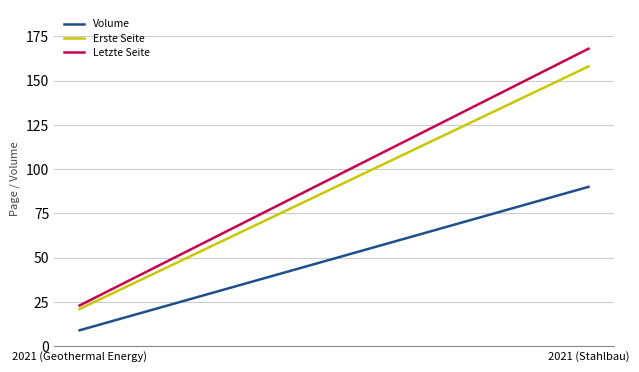

What is the total value across all series at 2021 (Geothermal Energy)?

53